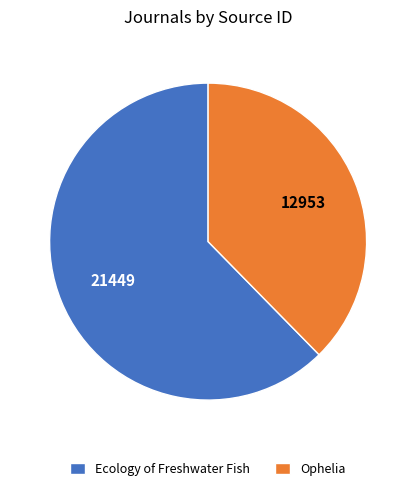

The Ecology of Freshwater Fish slice represents 76% of the pie. True or false?

False